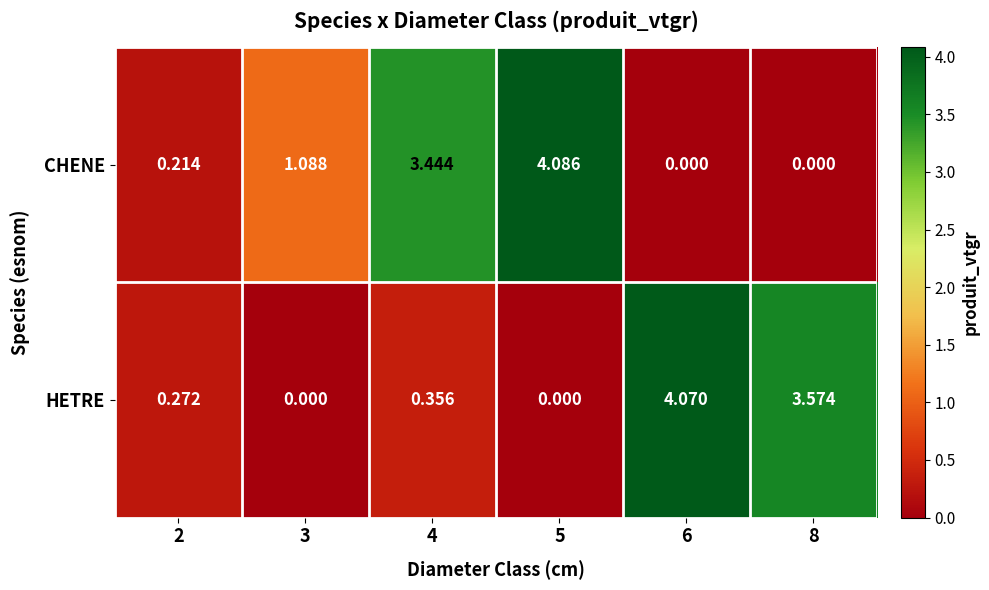

Which series has the widest spread of values?

CHENE